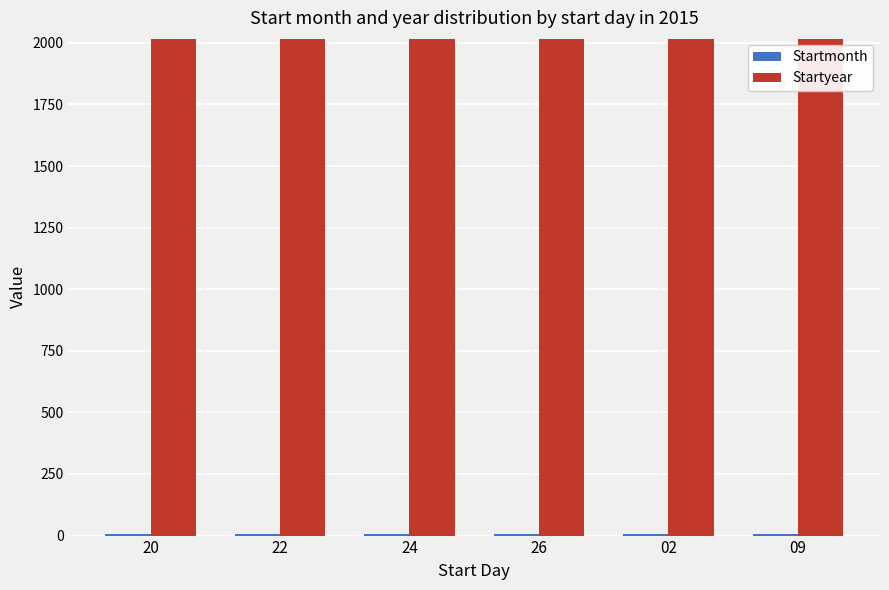

What is the highest value of the Startyear series?

2015